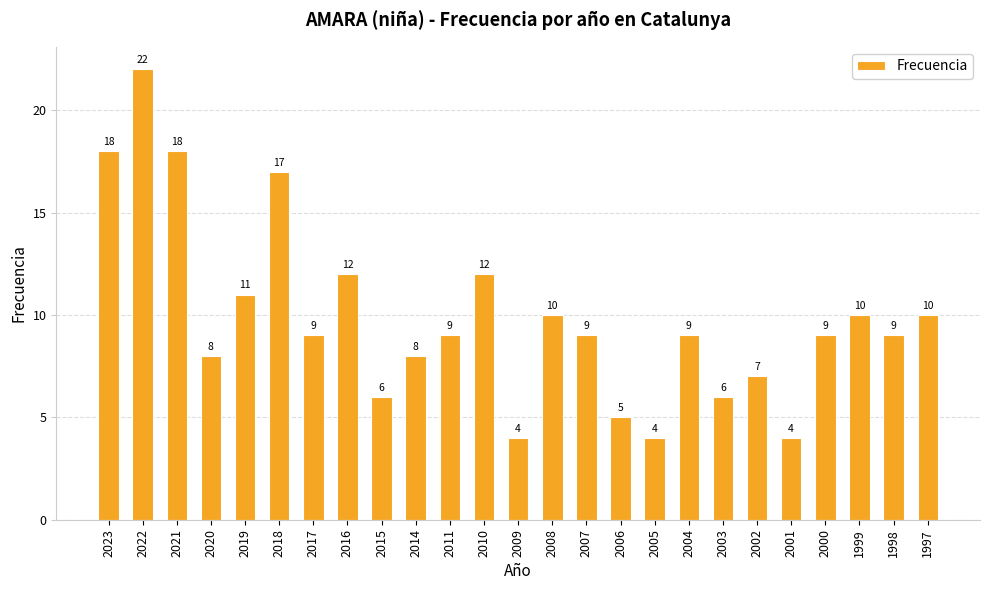

What is the greatest value displayed?

22